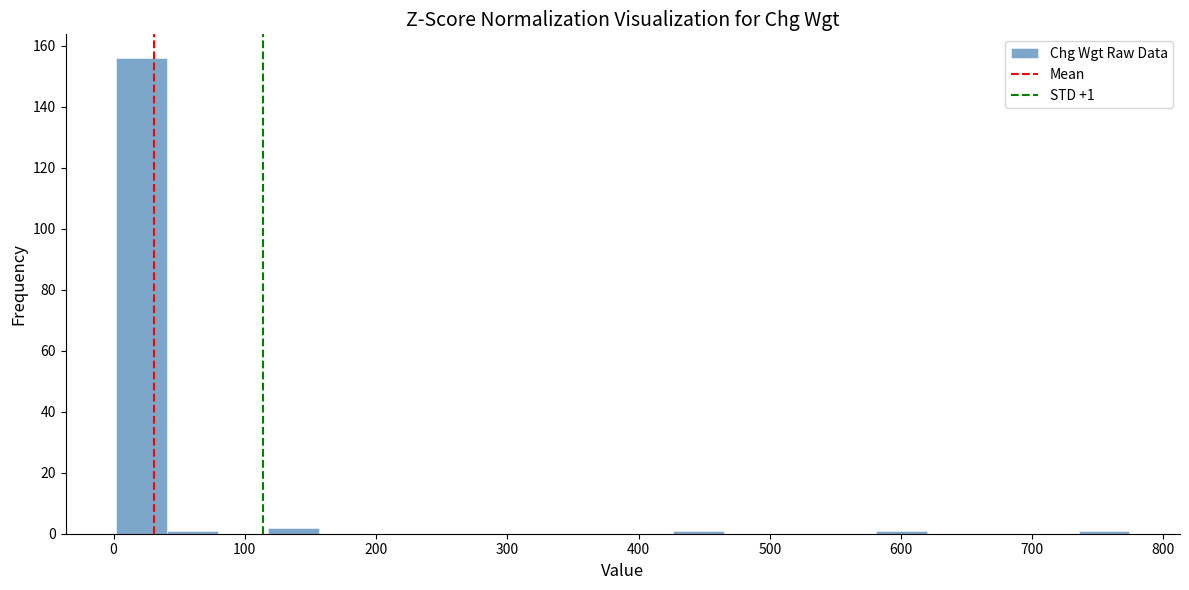

Around what value on the x-axis is the tallest bar? Give the approximate position of its centre, as read against the axis.

20